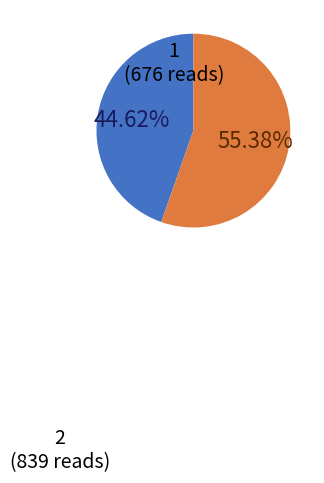

Does any single category account for the majority?

Yes